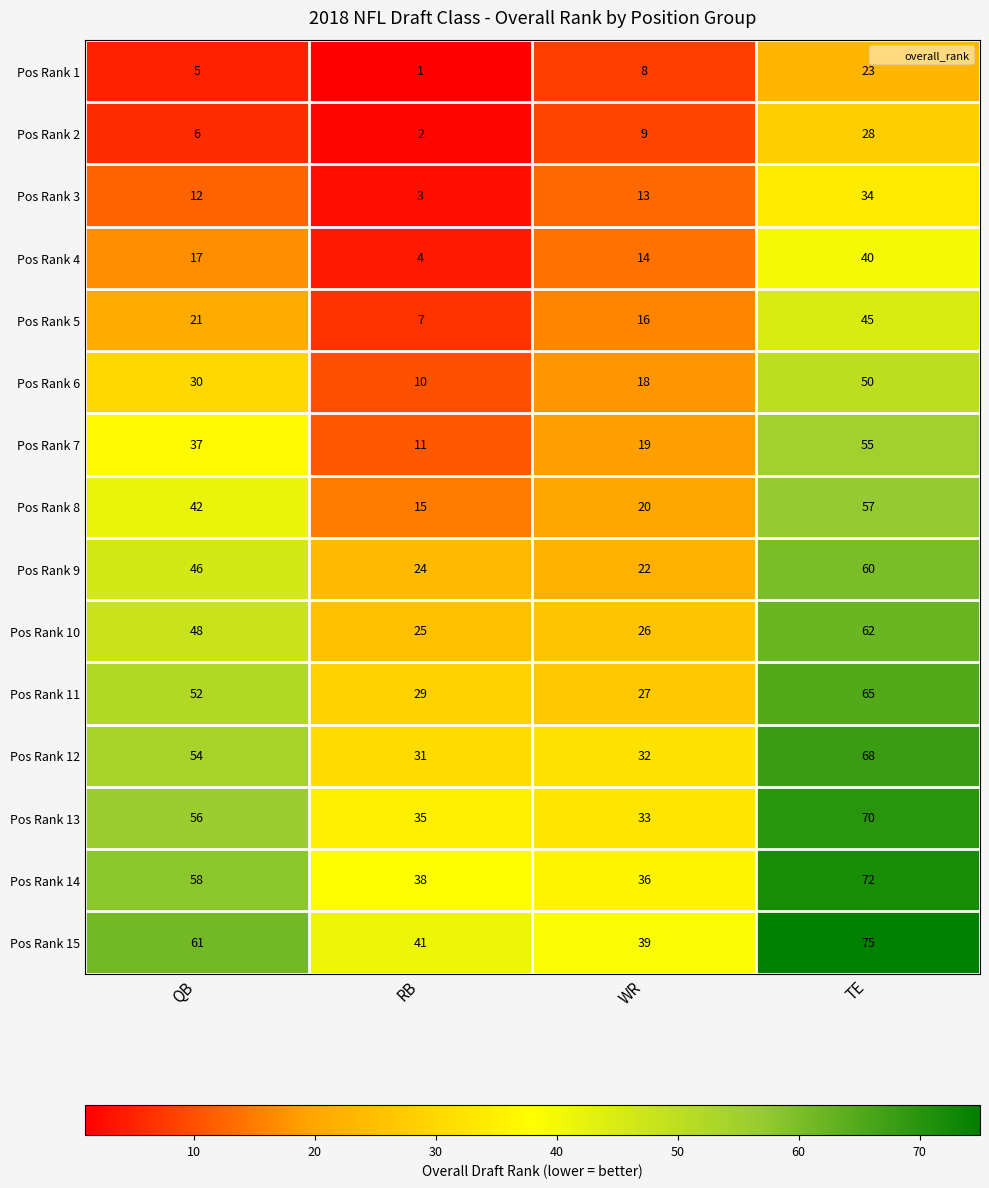

What is the spread (max minus min) of values at RB?

40